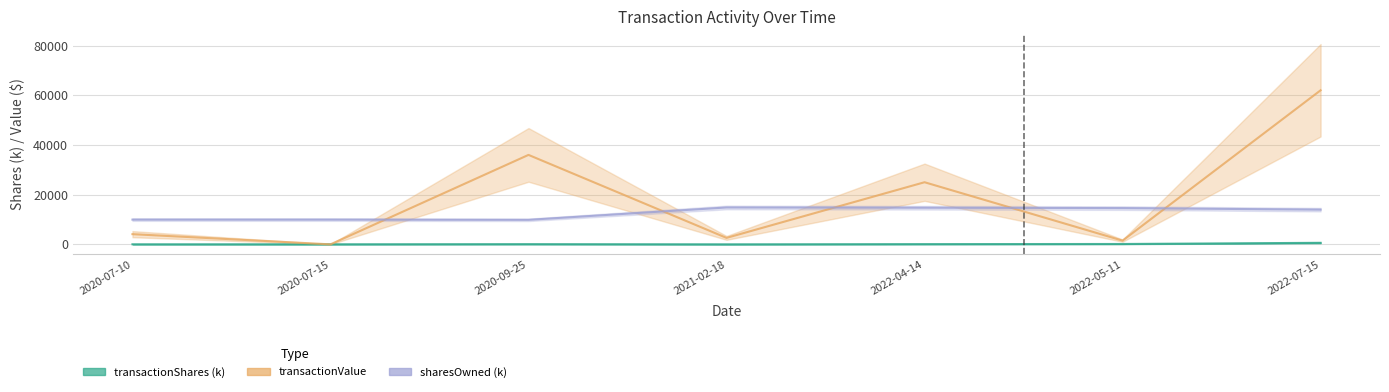

True or false: transactionValue and transactionShares (k) intersect in this chart.

True